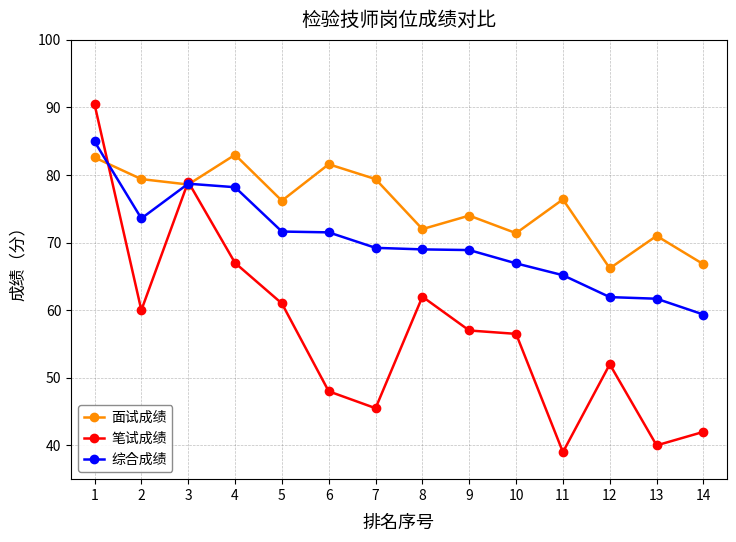

At which label does 面试成绩 reach its minimum?

12